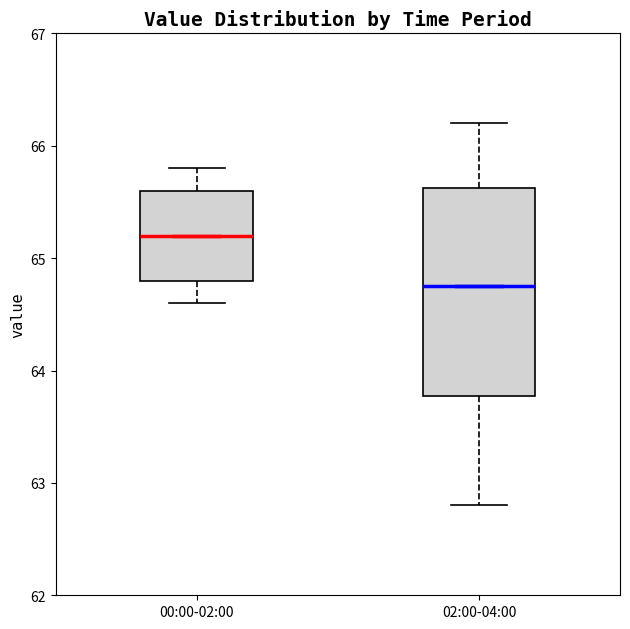

Which box's median line is the lowest?

02:00-04:00